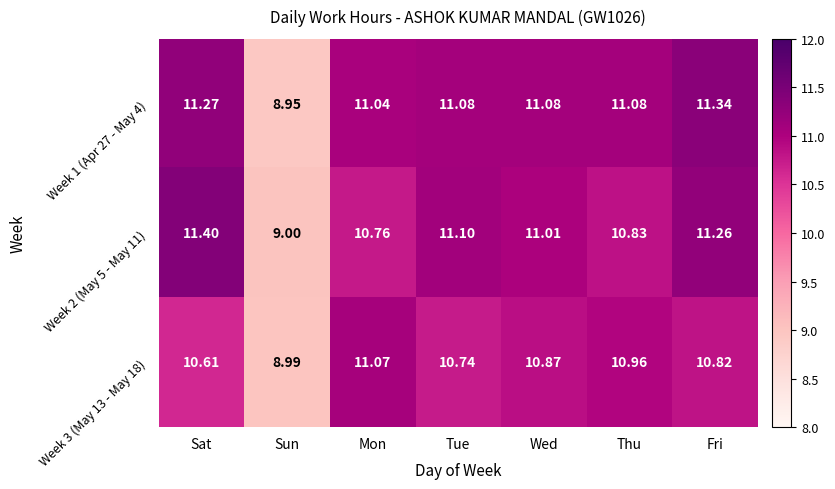

Rank the series by their average value, from lowest to highest.

Week 3 (May 13 - May 18), Week 2 (May 5 - May 11), Week 1 (Apr 27 - May 4)